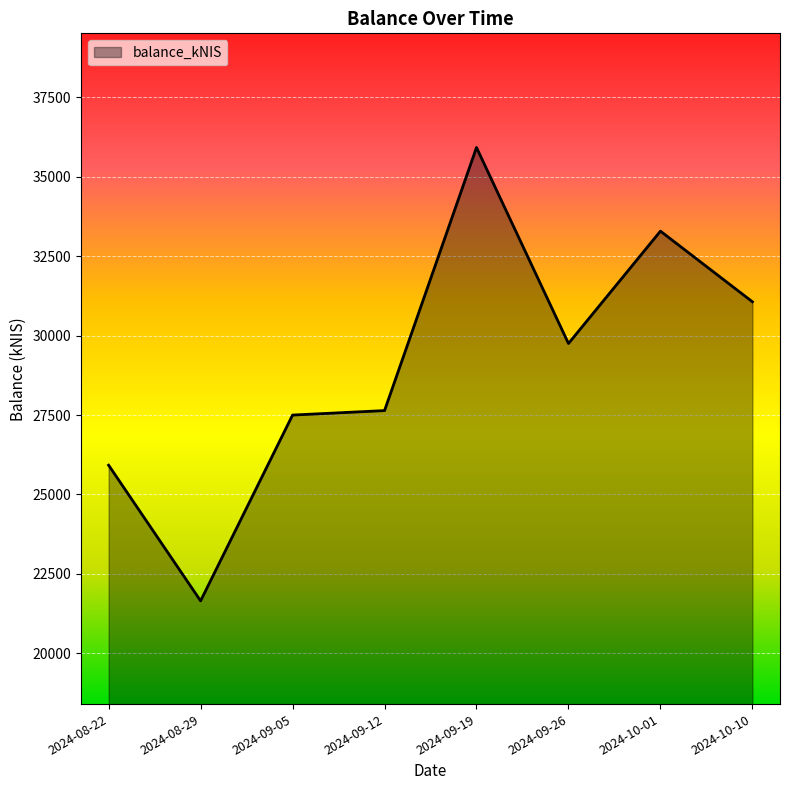

Reading left to right, what are all the values shown in this chart?

2024-08-22=25922.2	2024-08-29=21652.3	2024-09-05=27499.7	2024-09-12=27640.4	2024-09-19=35920.0	2024-09-26=29752.1	2024-10-01=33287.6	2024-10-10=31064.2